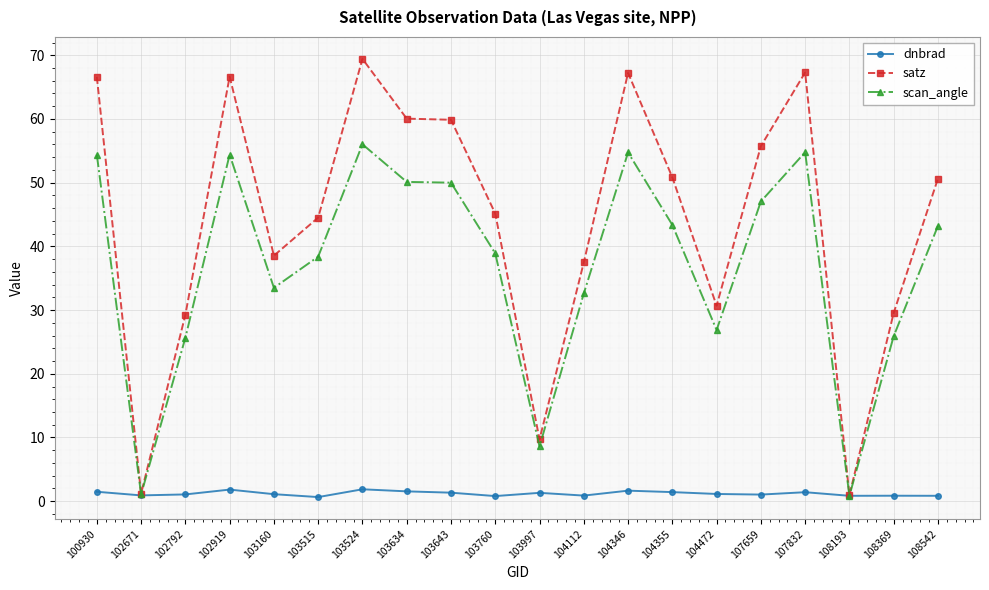

What is the sum of the satz values at 102919 and 102792?

95.9